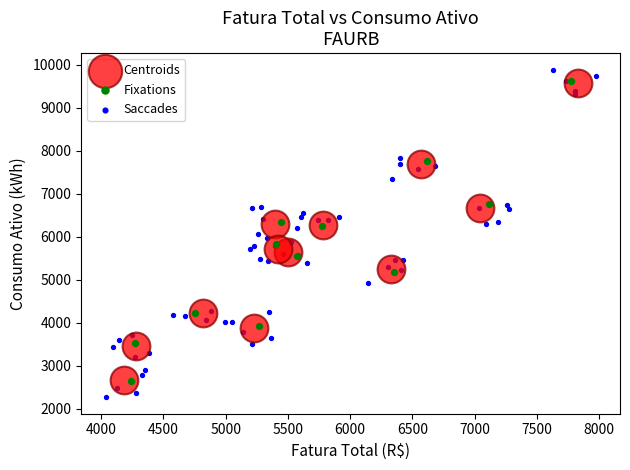

Which series has the widest spread of Y values?

Saccades